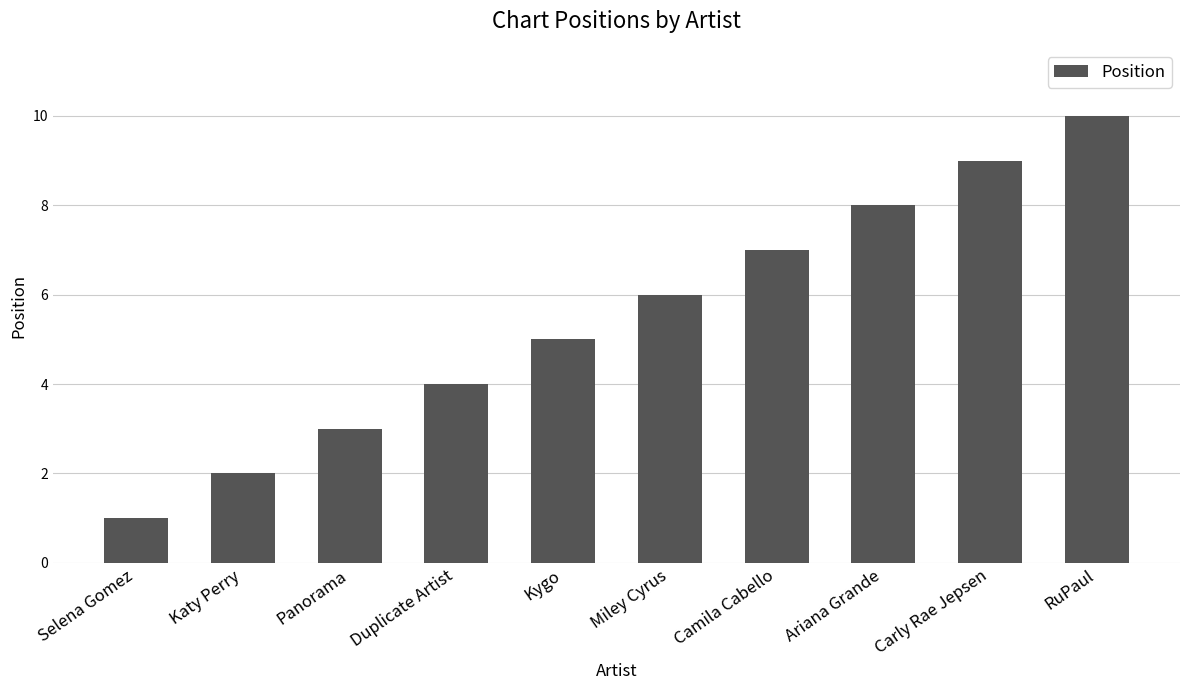

Which has a higher value, Katy Perry or Camila Cabello?

Camila Cabello